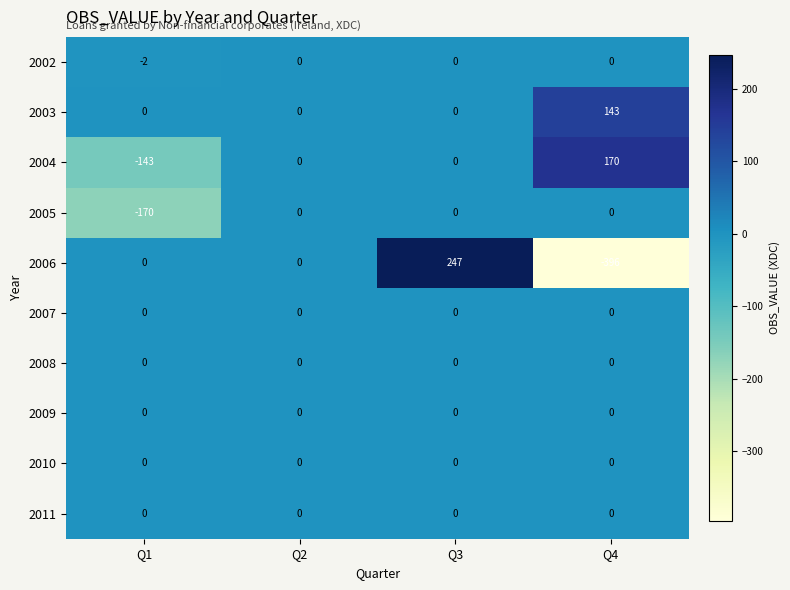

What is the approximate value of 2006 at Q4?

-396